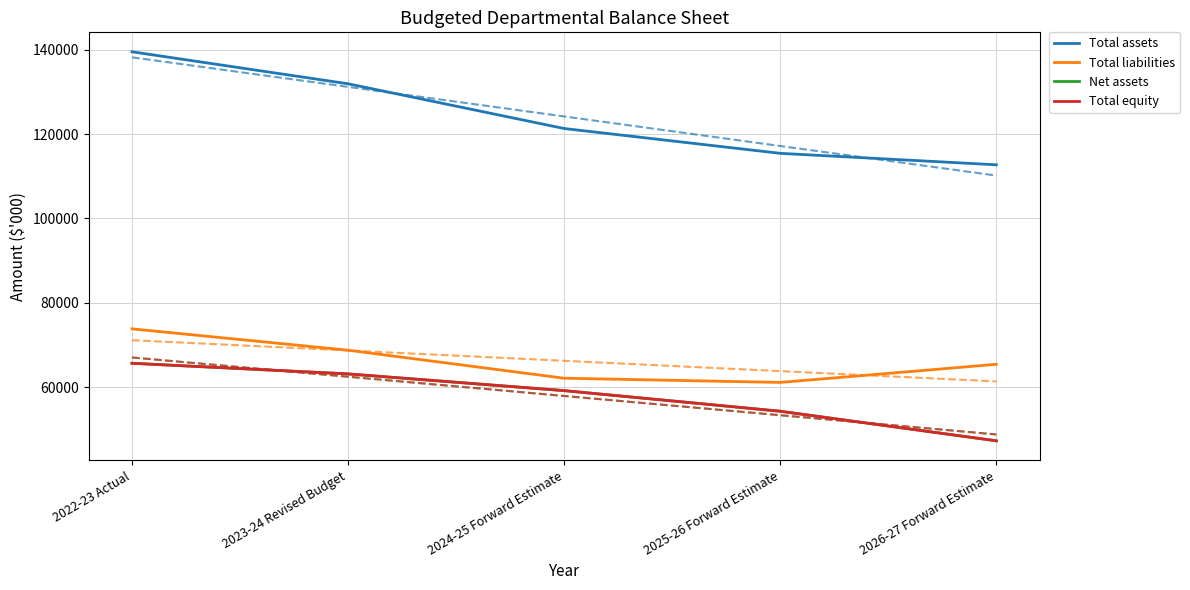

True or false: Total assets and Total liabilities intersect in this chart.

False